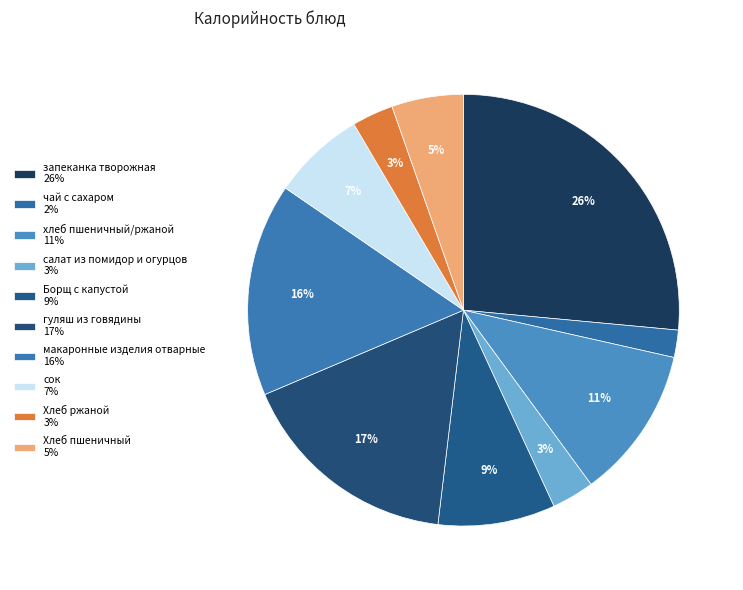

What percentage is NOT represented by чай с сахаром?

98.0%